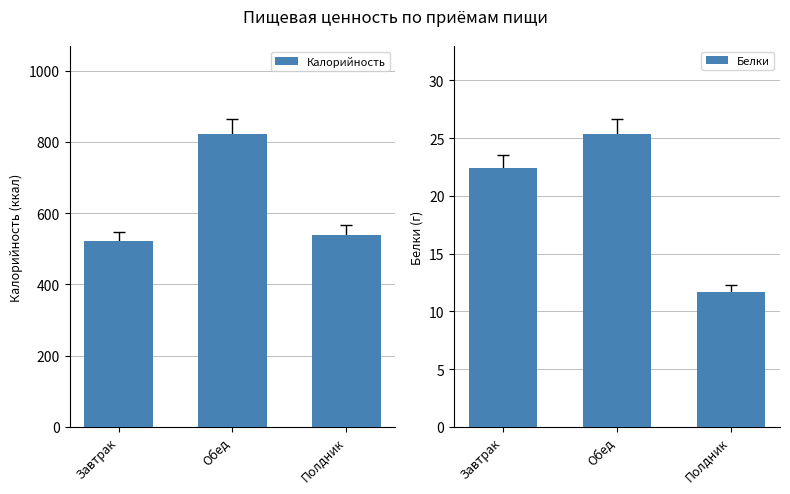

How many categories are shown in the chart?

3